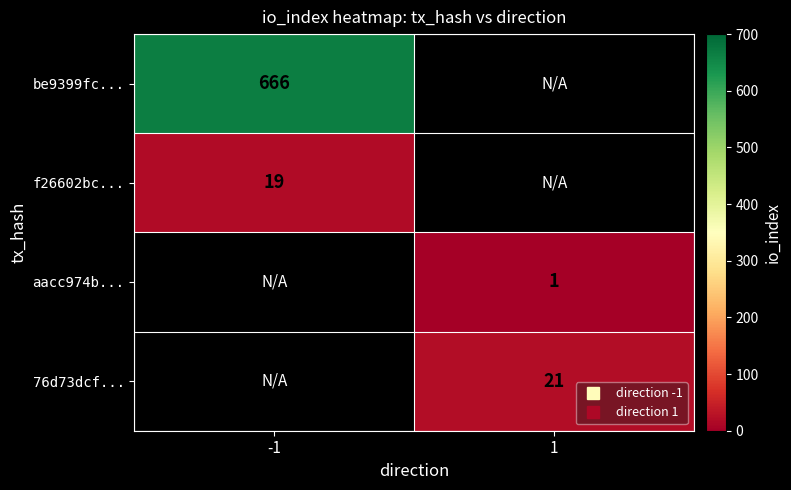

What is the minimum value for f26602bc...?

19.0